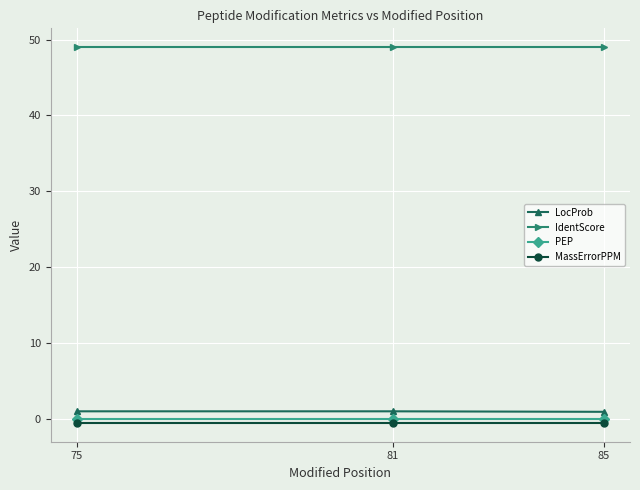

What is the sum of the LocProb values at 81 and 75?

2.0